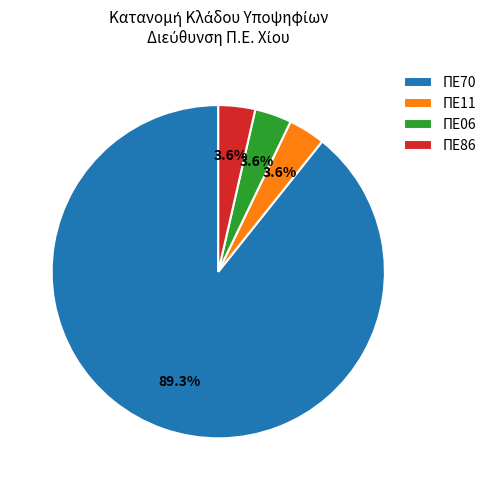

Does any single category account for the majority?

Yes